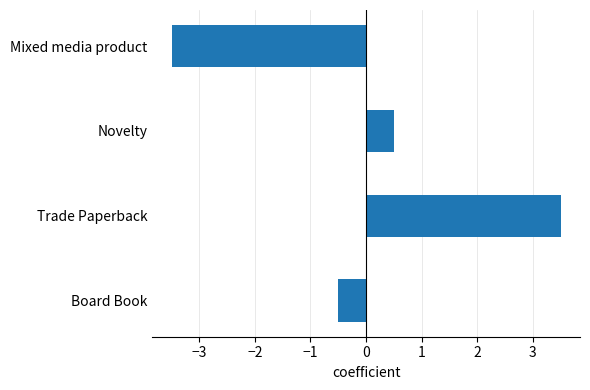

Rank the categories by value from highest to lowest.

Trade Paperback, Novelty, Board Book, Mixed media product